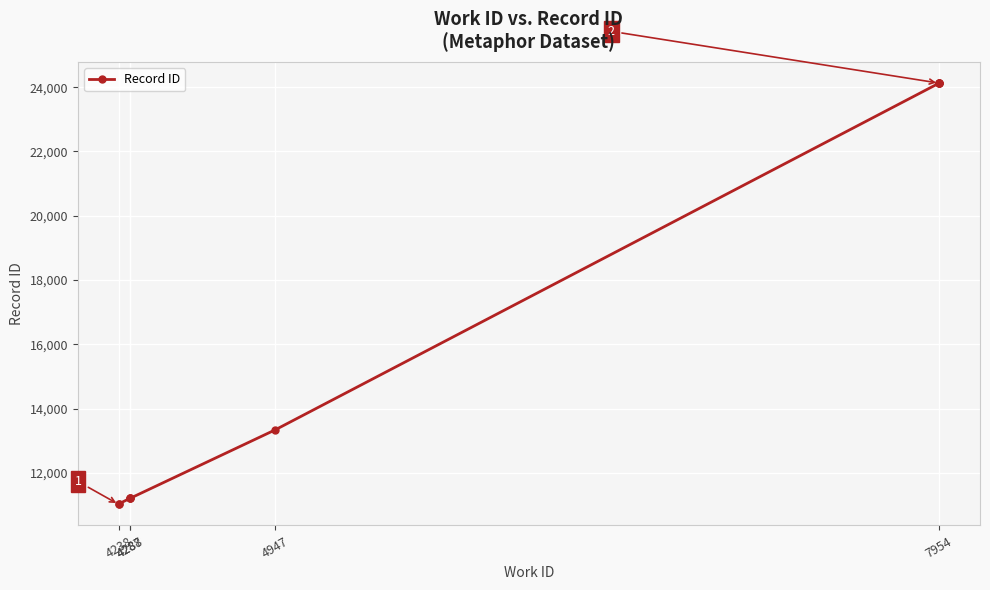

How many series are shown in this chart?

1